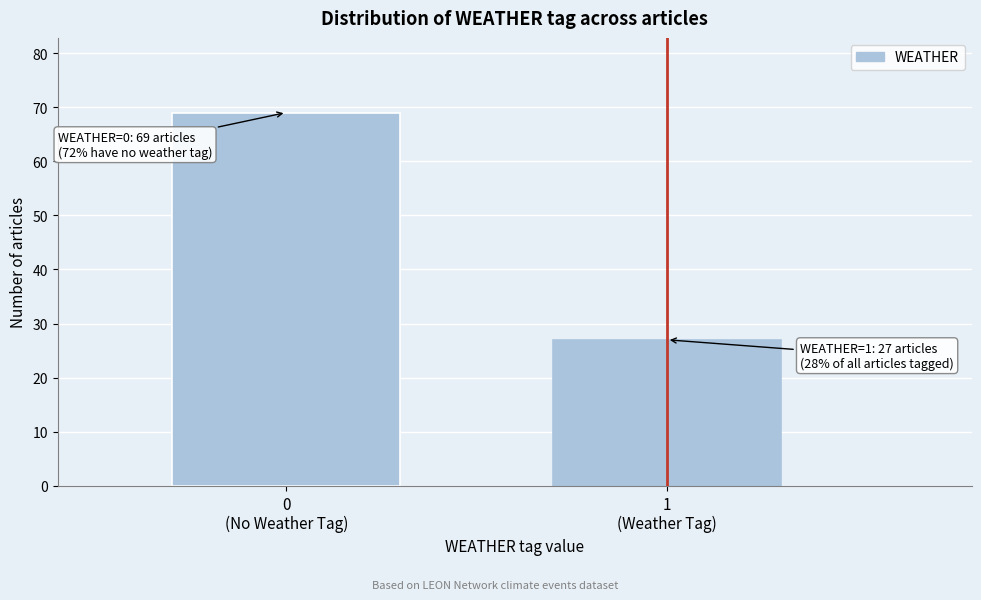

Reading right to left, transcribe all the data shown in this chart.

27	69